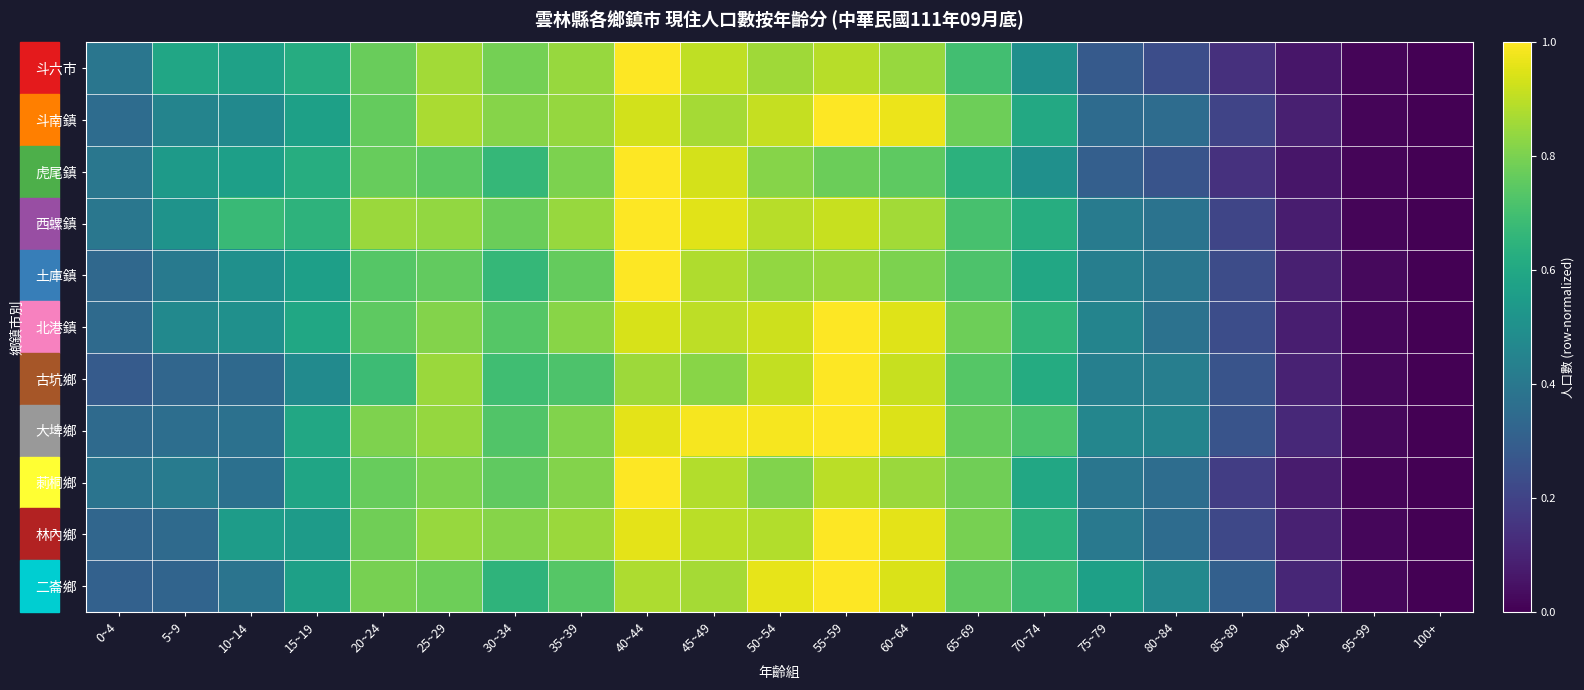

Reading left to right, what are all the values shown in this chart?

斗六市: 0~4=0.4	5~9=0.6	10~14=0.6	15~19=0.6	20~24=0.8	25~29=0.9	30~34=0.8	35~39=0.8	40~44=1.0	45~49=0.9	50~54=0.9	55~59=0.9	60~64=0.8	65~69=0.7	70~74=0.5	75~79=0.3	80~84=0.2	85~89=0.1	90~94=0.1	95~99=0.0	100+=0.0
斗南鎮: 0~4=0.4	5~9=0.5	10~14=0.5	15~19=0.6	20~24=0.8	25~29=0.9	30~34=0.8	35~39=0.8	40~44=0.9	45~49=0.9	50~54=0.9	55~59=1.0	60~64=1.0	65~69=0.8	70~74=0.6	75~79=0.4	80~84=0.4	85~89=0.2	90~94=0.1	95~99=0.0	100+=0.0
虎尾鎮: 0~4=0.4	5~9=0.5	10~14=0.6	15~19=0.6	20~24=0.8	25~29=0.7	30~34=0.7	35~39=0.8	40~44=1.0	45~49=0.9	50~54=0.8	55~59=0.8	60~64=0.8	65~69=0.6	70~74=0.5	75~79=0.3	80~84=0.3	85~89=0.1	90~94=0.1	95~99=0.0	100+=0.0
西螺鎮: 0~4=0.4	5~9=0.5	10~14=0.7	15~19=0.6	20~24=0.8	25~29=0.8	30~34=0.8	35~39=0.8	40~44=1.0	45~49=1.0	50~54=0.9	55~59=0.9	60~64=0.9	65~69=0.7	70~74=0.6	75~79=0.4	80~84=0.4	85~89=0.2	90~94=0.1	95~99=0.0	100+=0.0
土庫鎮: 0~4=0.3	5~9=0.4	10~14=0.5	15~19=0.6	20~24=0.7	25~29=0.8	30~34=0.7	35~39=0.8	40~44=1.0	45~49=0.9	50~54=0.8	55~59=0.8	60~64=0.8	65~69=0.7	70~74=0.6	75~79=0.4	80~84=0.4	85~89=0.2	90~94=0.1	95~99=0.0	100+=0.0
北港鎮: 0~4=0.3	5~9=0.5	10~14=0.5	15~19=0.6	20~24=0.8	25~29=0.8	30~34=0.7	35~39=0.8	40~44=0.9	45~49=0.9	50~54=0.9	55~59=1.0	60~64=1.0	65~69=0.8	70~74=0.7	75~79=0.5	80~84=0.4	85~89=0.2	90~94=0.1	95~99=0.0	100+=0.0
古坑鄉: 0~4=0.3	5~9=0.3	10~14=0.3	15~19=0.5	20~24=0.7	25~29=0.8	30~34=0.7	35~39=0.7	40~44=0.9	45~49=0.8	50~54=0.9	55~59=1.0	60~64=0.9	65~69=0.7	70~74=0.6	75~79=0.4	80~84=0.4	85~89=0.3	90~94=0.1	95~99=0.0	100+=0.0
大埤鄉: 0~4=0.3	5~9=0.4	10~14=0.4	15~19=0.6	20~24=0.8	25~29=0.8	30~34=0.7	35~39=0.8	40~44=1.0	45~49=1.0	50~54=1.0	55~59=1.0	60~64=0.9	65~69=0.8	70~74=0.7	75~79=0.5	80~84=0.5	85~89=0.3	90~94=0.1	95~99=0.0	100+=0.0
莿桐鄉: 0~4=0.4	5~9=0.4	10~14=0.4	15~19=0.6	20~24=0.8	25~29=0.8	30~34=0.8	35~39=0.8	40~44=1.0	45~49=0.9	50~54=0.8	55~59=0.9	60~64=0.9	65~69=0.8	70~74=0.6	75~79=0.4	80~84=0.4	85~89=0.2	90~94=0.1	95~99=0.0	100+=0.0
林內鄉: 0~4=0.3	5~9=0.3	10~14=0.6	15~19=0.6	20~24=0.8	25~29=0.8	30~34=0.8	35~39=0.9	40~44=1.0	45~49=0.9	50~54=0.9	55~59=1.0	60~64=1.0	65~69=0.8	70~74=0.6	75~79=0.4	80~84=0.4	85~89=0.2	90~94=0.1	95~99=0.0	100+=0.0
二崙鄉: 0~4=0.3	5~9=0.3	10~14=0.4	15~19=0.6	20~24=0.8	25~29=0.8	30~34=0.6	35~39=0.7	40~44=0.9	45~49=0.9	50~54=1.0	55~59=1.0	60~64=0.9	65~69=0.8	70~74=0.7	75~79=0.6	80~84=0.5	85~89=0.3	90~94=0.1	95~99=0.0	100+=0.0